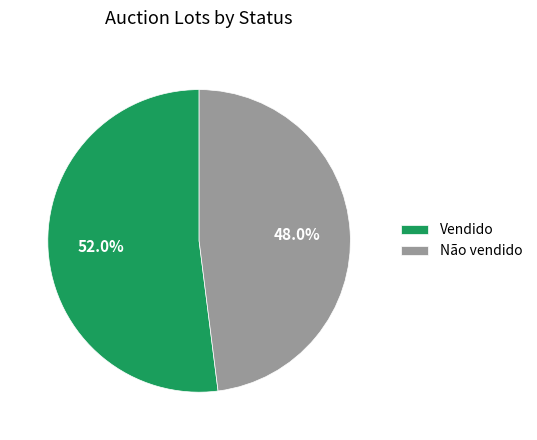

Between Vendido and Não vendido, which is larger?

Vendido